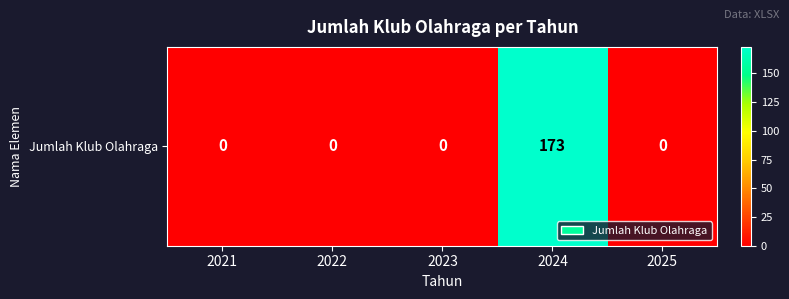

Which has a higher value, 2024 or 2025?

2024